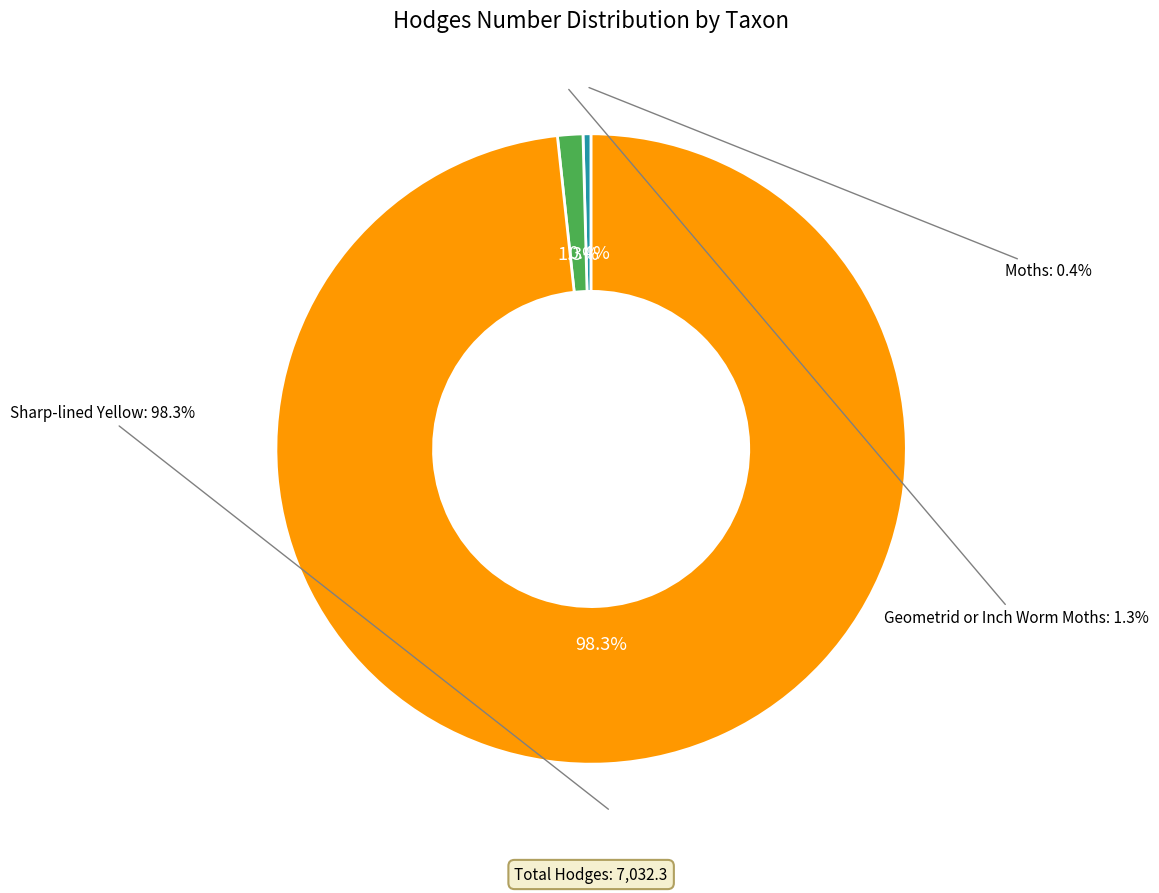

Count the number of slices in the pie.

3